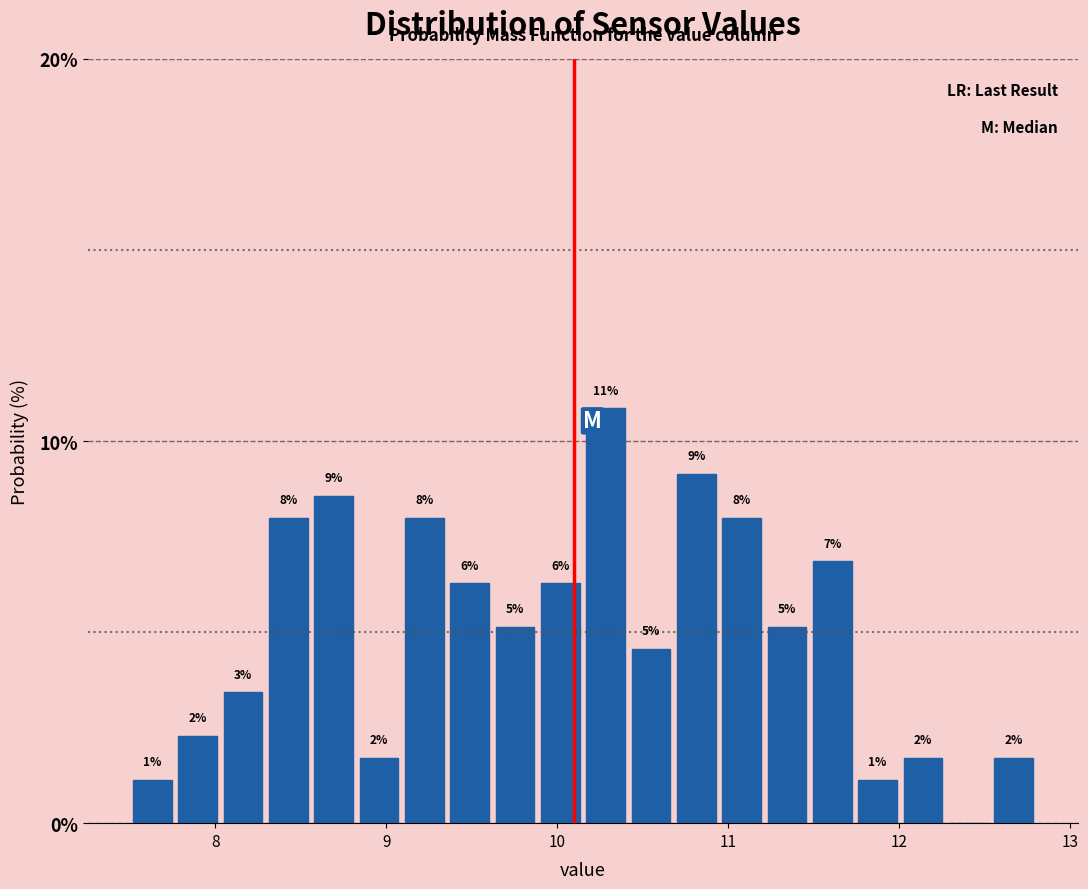

Around what value on the x-axis is the tallest bar? Give the approximate position of its centre, as read against the axis.

10.3